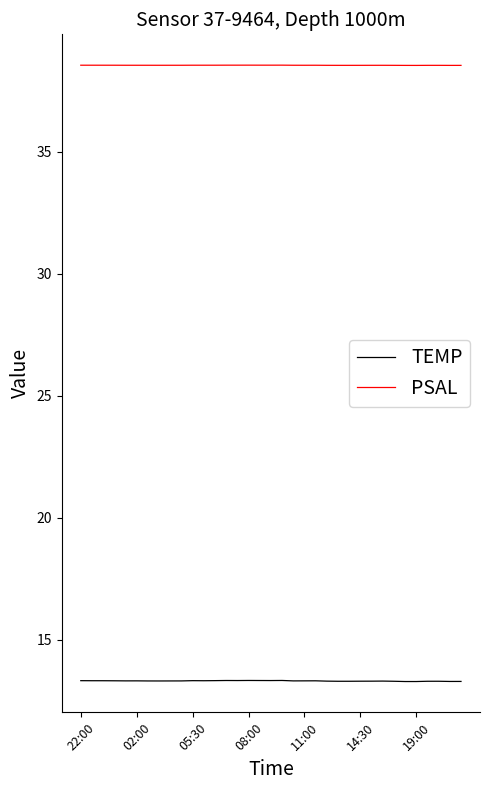

List the series in order of their peak value, highest first.

PSAL, TEMP